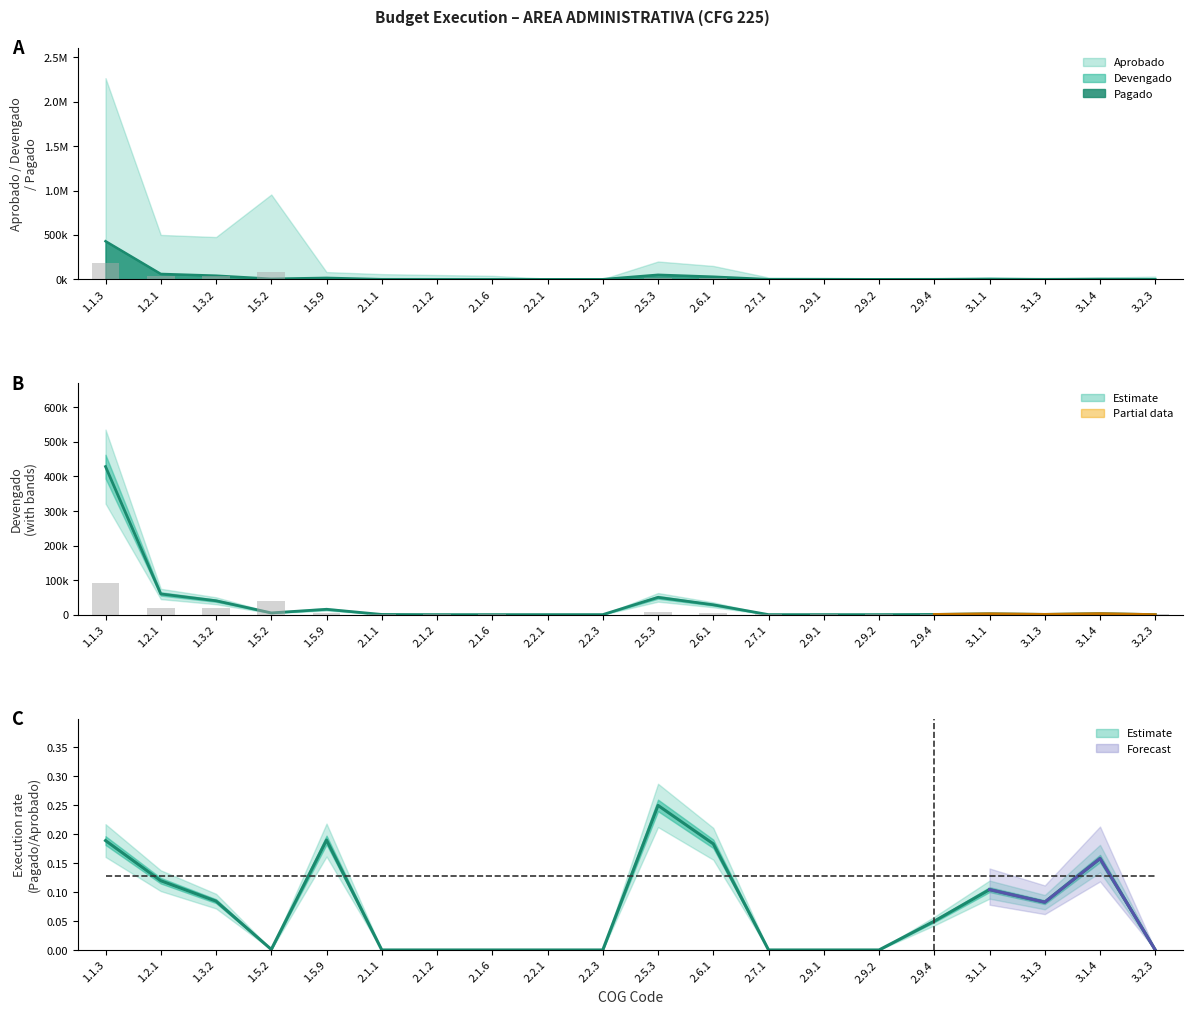

Between 2.2.1 and 1.5.2, which is larger?

1.5.2